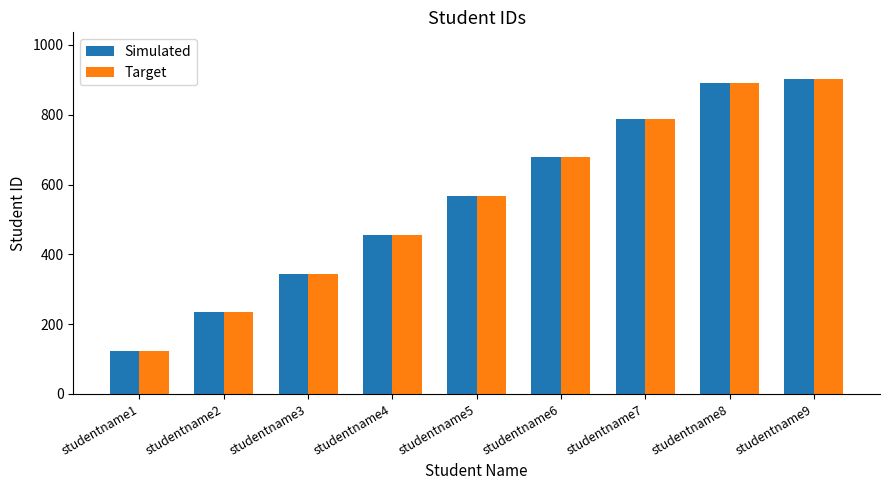

Reading left to right, extract all data points from this chart.

Simulated: studentname1=123	studentname2=234	studentname3=345	studentname4=456	studentname5=567	studentname6=678	studentname7=789	studentname8=890	studentname9=901
Target: studentname1=123	studentname2=234	studentname3=345	studentname4=456	studentname5=567	studentname6=678	studentname7=789	studentname8=890	studentname9=901